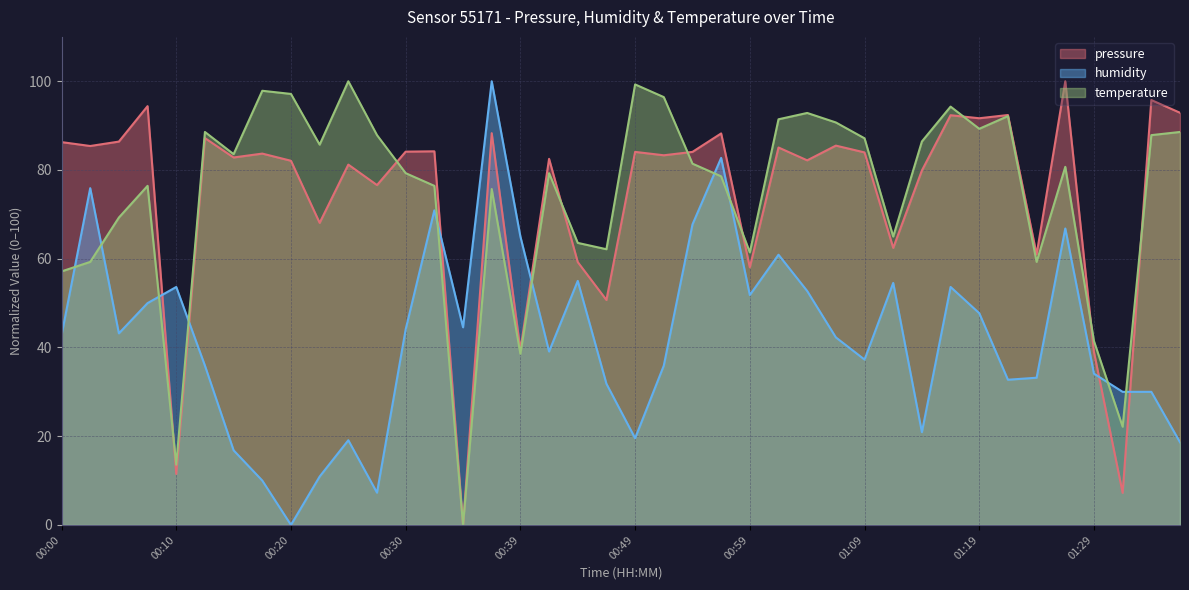

Which series ends up on top after the final intersection of humidity and temperature?

temperature